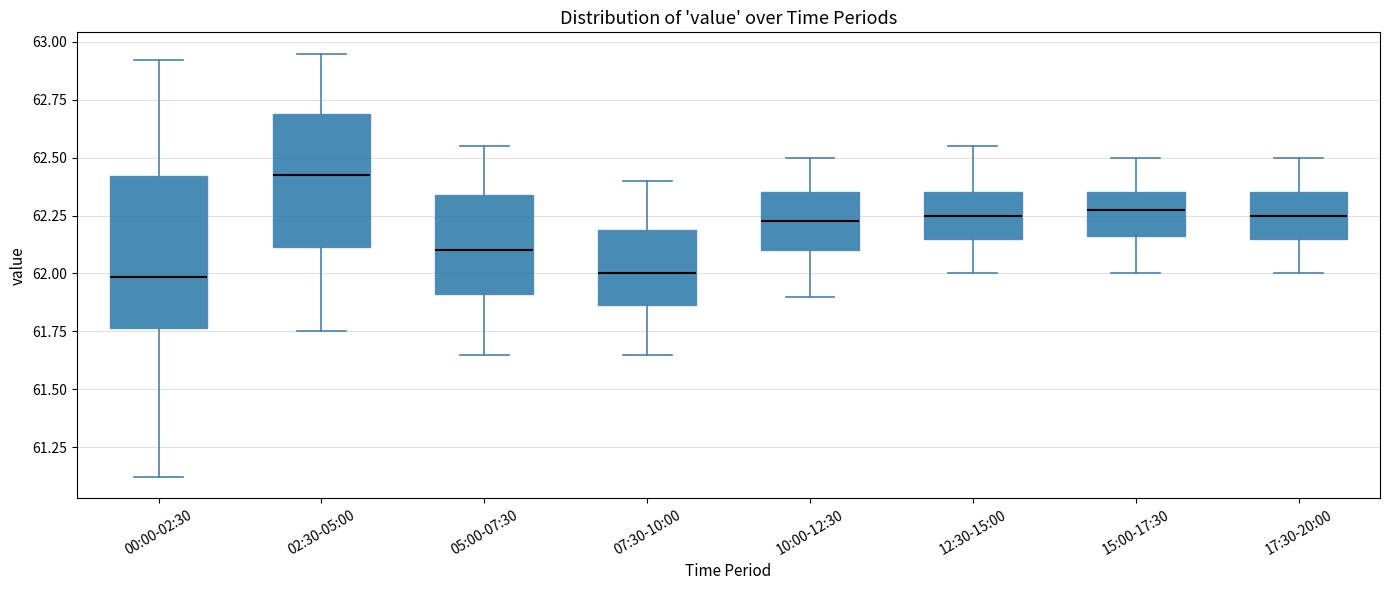

Which box is the tallest, from its lower edge to its upper edge?

00:00-02:30